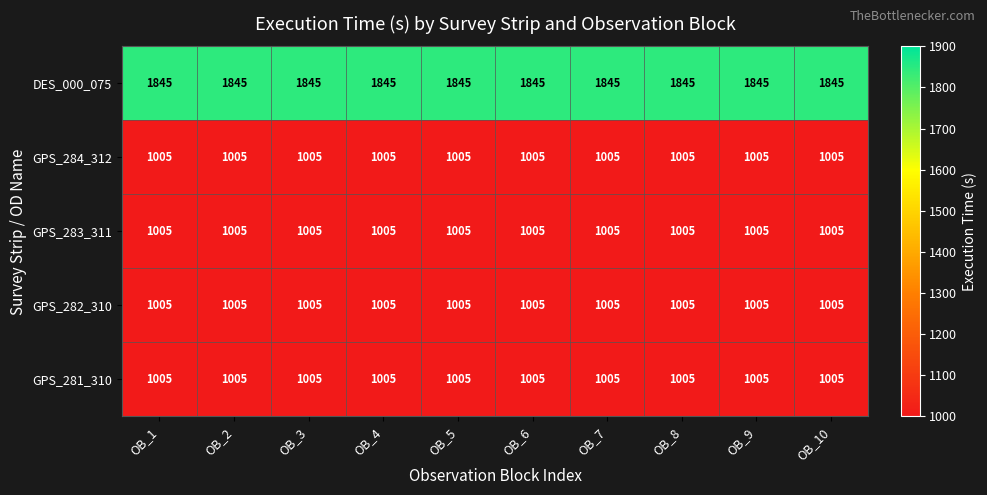

The GPS_283_311 series shows 491 at OB_7. True or false?

False